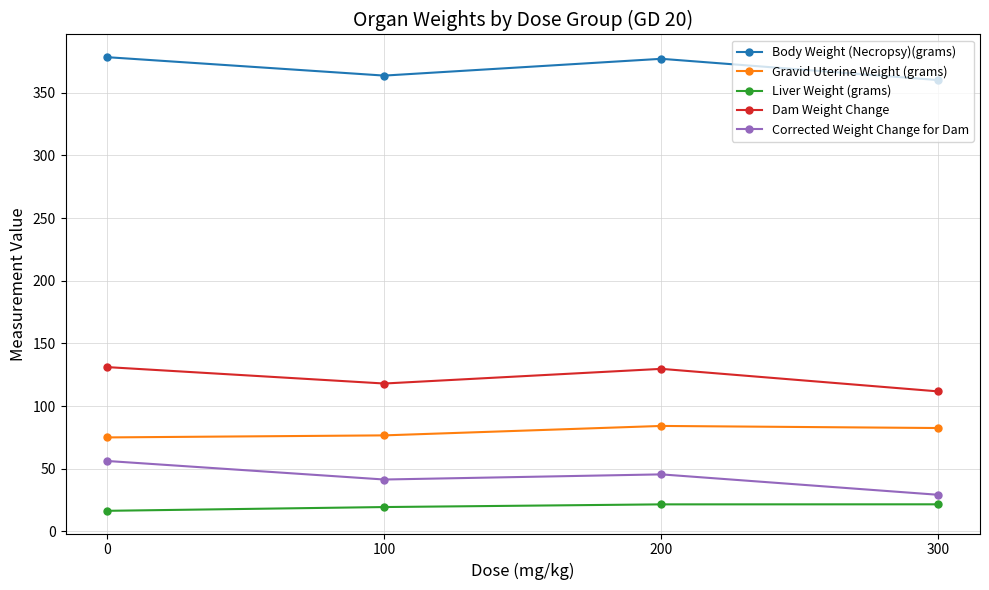

What is the sum of all Liver Weight (grams) values?

79.0